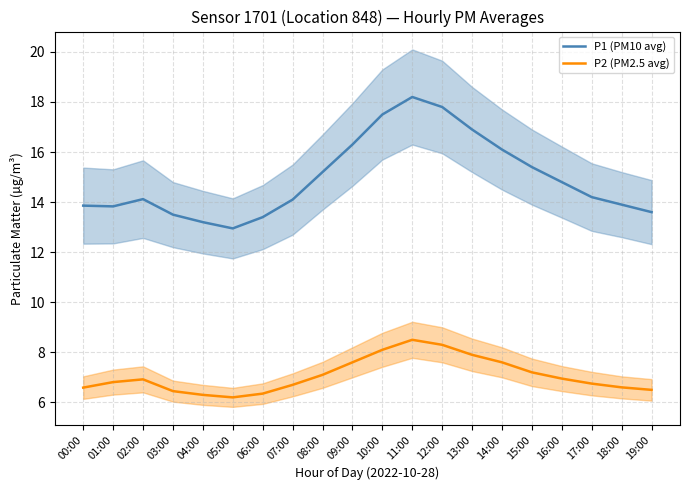

How many interior local peaks does the P1 (PM10 avg) series have?

2